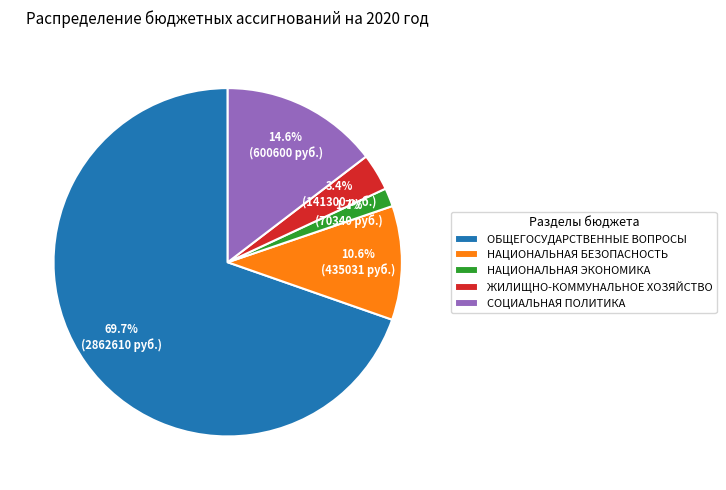

To the nearest percent, what percentage of the pie is СОЦИАЛЬНАЯ ПОЛИТИКА?

15%